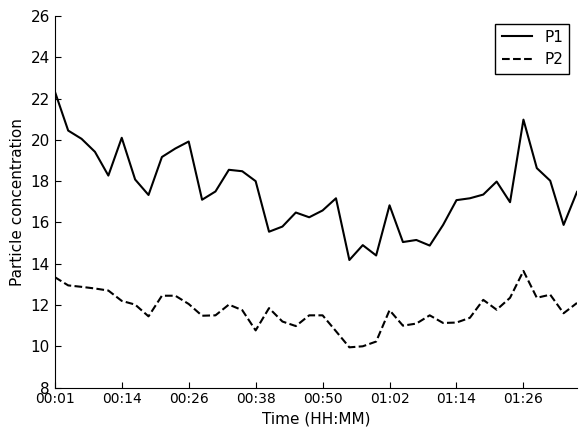

What is the sum of all P2 values?

470.3